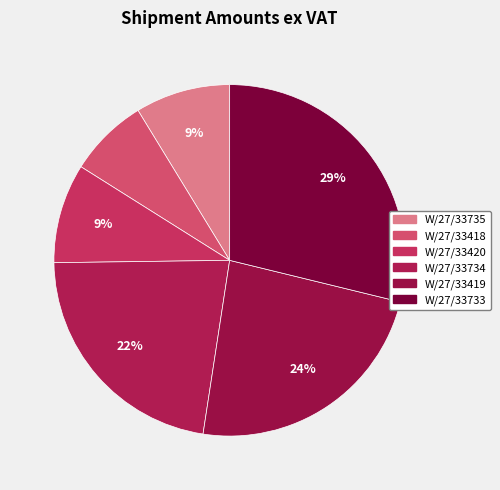

Is it true that W/27/33734 is 29% of the pie?

False